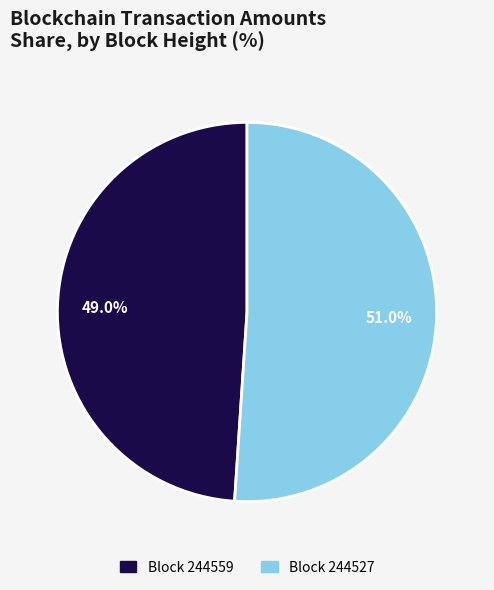

Which category has the smallest portion of the pie?

Block 244559